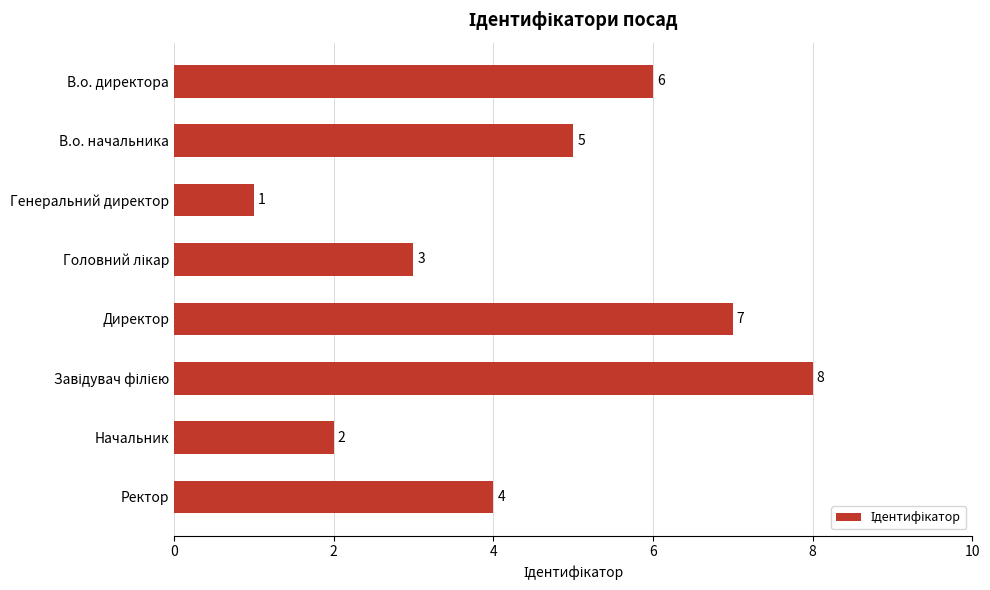

What position from the top is Генеральний директор?

3